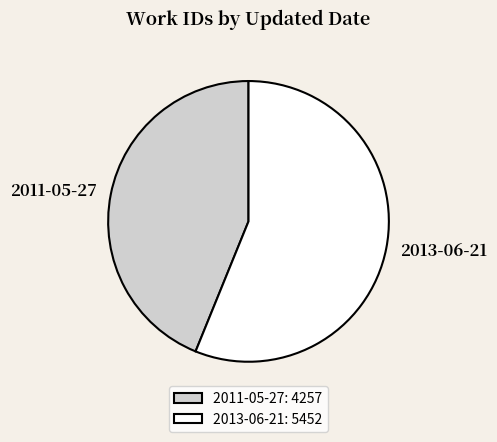

The 2011-05-27 slice represents 44% of the pie. True or false?

True